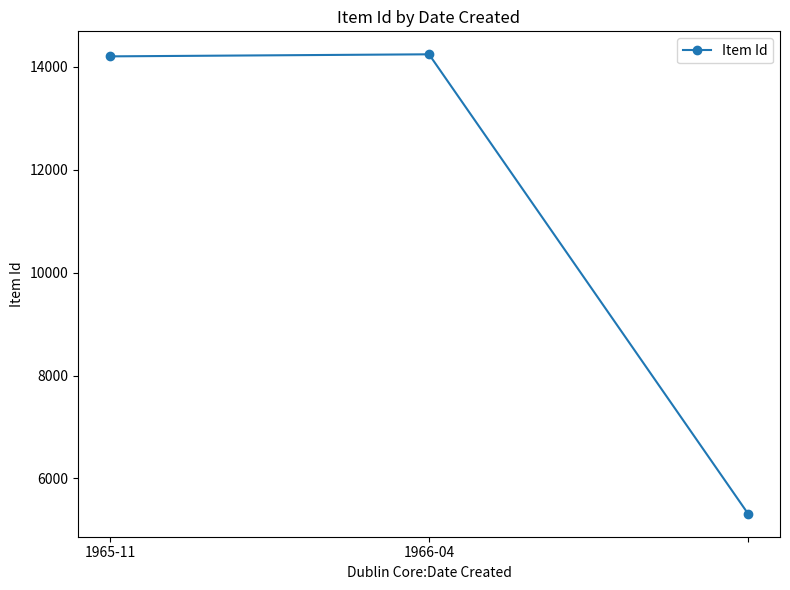

What is the minimum value shown in the chart?

5313